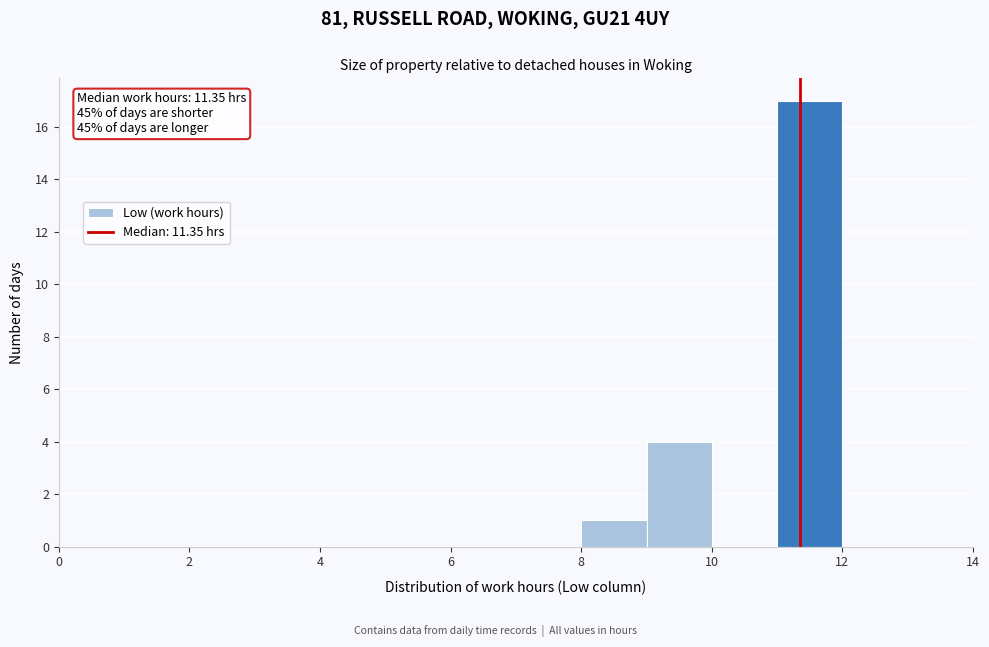

Which range on the x-axis has the tallest bar?

11 to 12